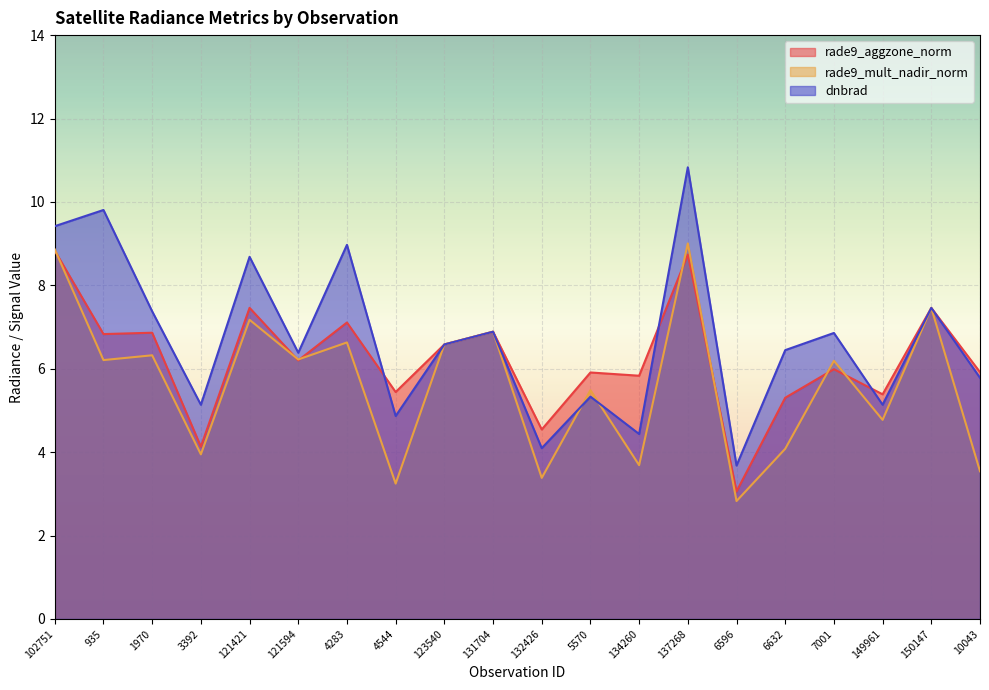

What is the smallest value displayed?

2.8